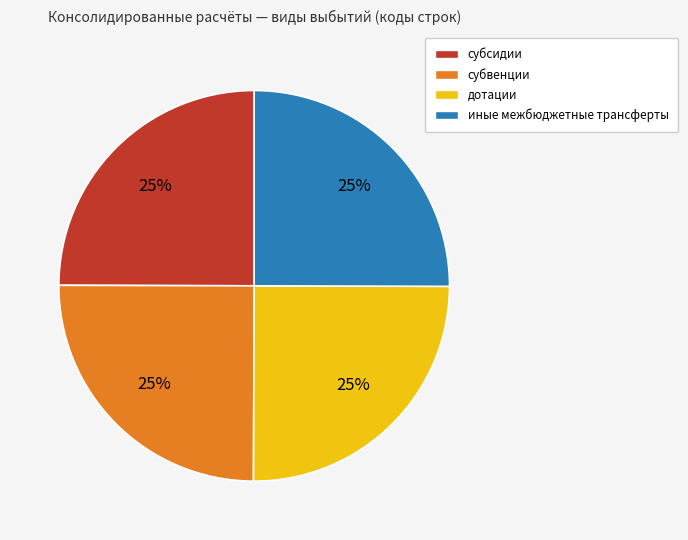

Does иные межбюджетные трансферты account for over 50% of the chart?

No